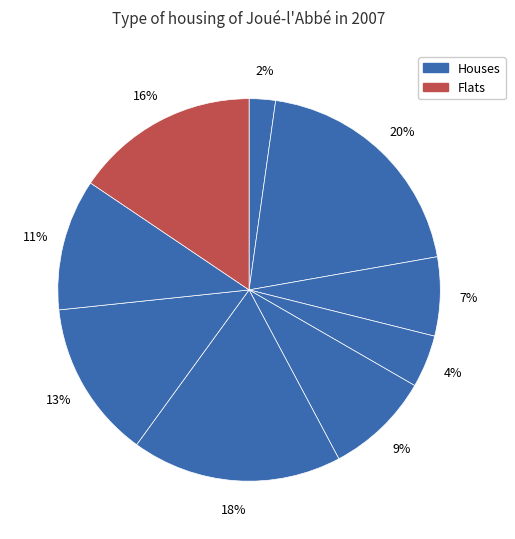

How many slices are in this pie chart?

9